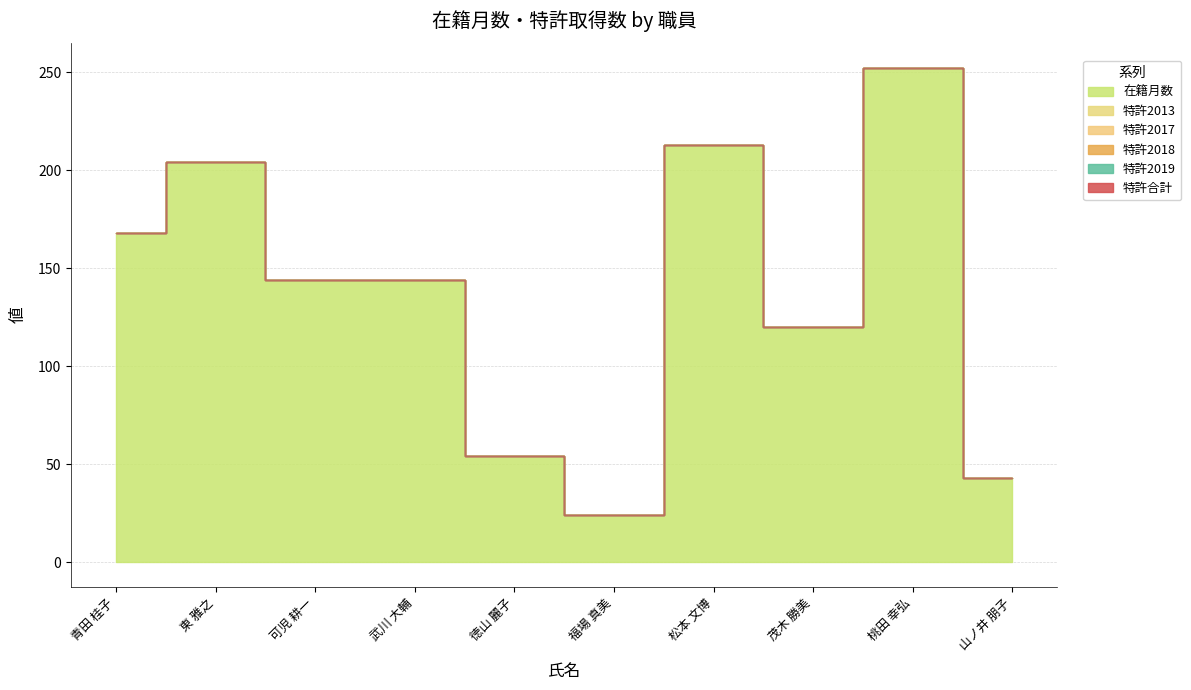

Reading left to right, list all the values displayed in this chart.

在籍月数: 青田 桂子=168	東 雅之=204	可児 耕一=144	武川 大輔=144	徳山 麗子=54	福場 真美=24	松本 文博=213	茂木 勝美=120	桃田 幸弘=252	山ノ井 朋子=43
特許2013: 青田 桂子=0	東 雅之=0	可児 耕一=0	武川 大輔=0	徳山 麗子=0	福場 真美=0	松本 文博=0	茂木 勝美=0	桃田 幸弘=0	山ノ井 朋子=0
特許2017: 青田 桂子=0	東 雅之=0	可児 耕一=0	武川 大輔=0	徳山 麗子=0	福場 真美=0	松本 文博=0	茂木 勝美=0	桃田 幸弘=0	山ノ井 朋子=0
特許2018: 青田 桂子=0	東 雅之=0	可児 耕一=0	武川 大輔=0	徳山 麗子=0	福場 真美=0	松本 文博=0	茂木 勝美=0	桃田 幸弘=0	山ノ井 朋子=0
特許2019: 青田 桂子=0	東 雅之=0	可児 耕一=0	武川 大輔=0	徳山 麗子=0	福場 真美=0	松本 文博=0	茂木 勝美=0	桃田 幸弘=0	山ノ井 朋子=0
特許合計: 青田 桂子=0	東 雅之=0	可児 耕一=0	武川 大輔=0	徳山 麗子=0	福場 真美=0	松本 文博=0	茂木 勝美=0	桃田 幸弘=0	山ノ井 朋子=0